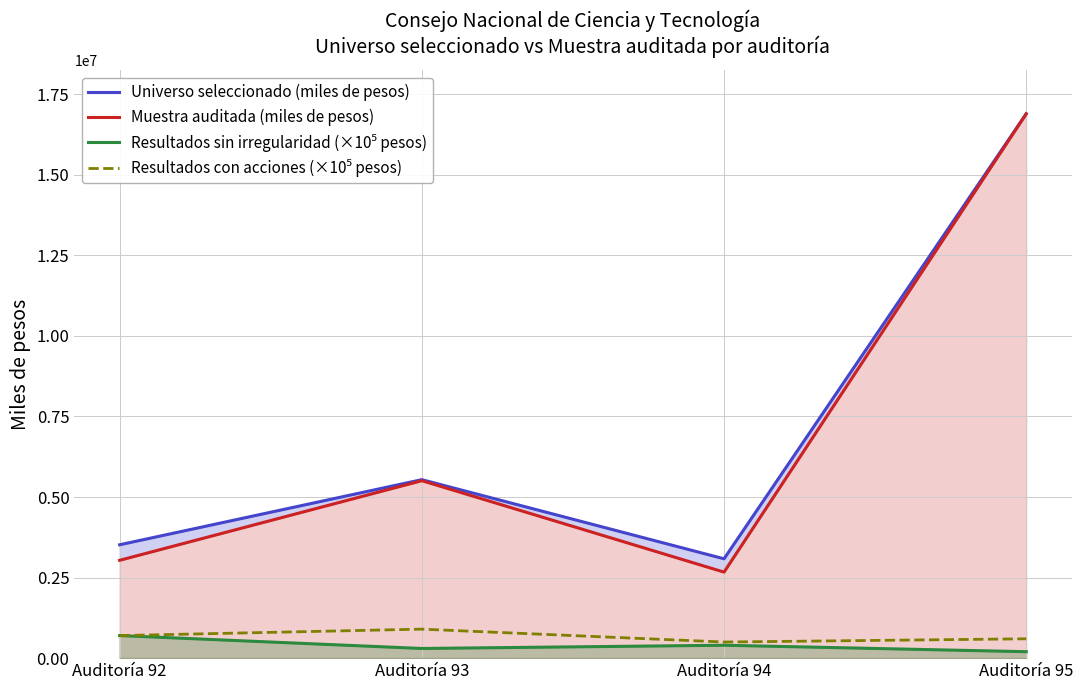

What is the total value across all series at Auditoría 93?

12246222.5